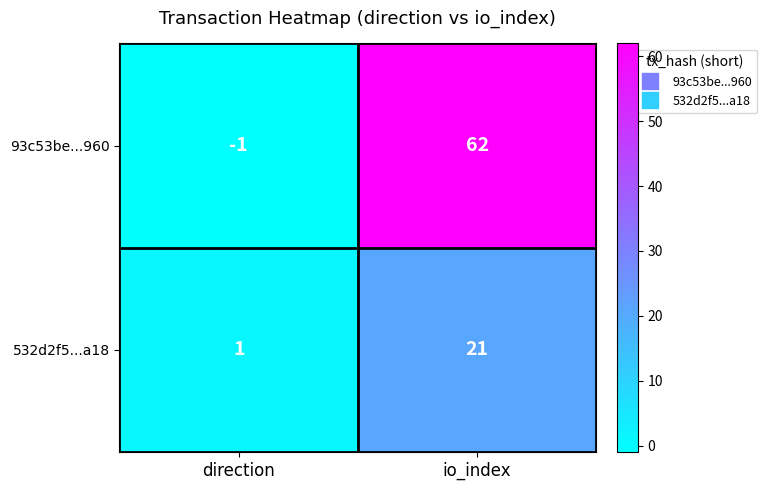

What is the greatest value displayed?

62